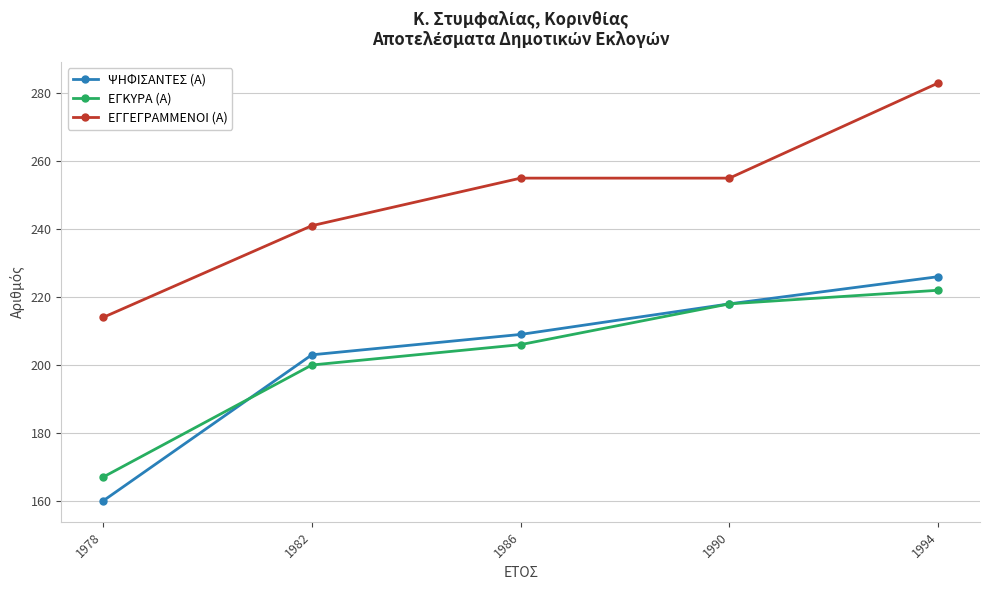

Rank the categories by ΨΗΦΙΣΑΝΤΕΣ (Α) value from highest to lowest.

1994, 1990, 1986, 1982, 1978